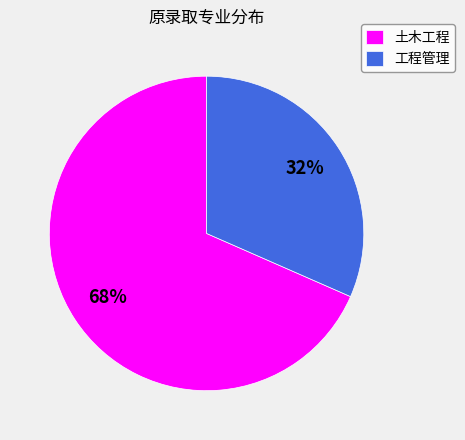

Approximately how many times larger is the value at 工程管理 compared to 土木工程?

0.5